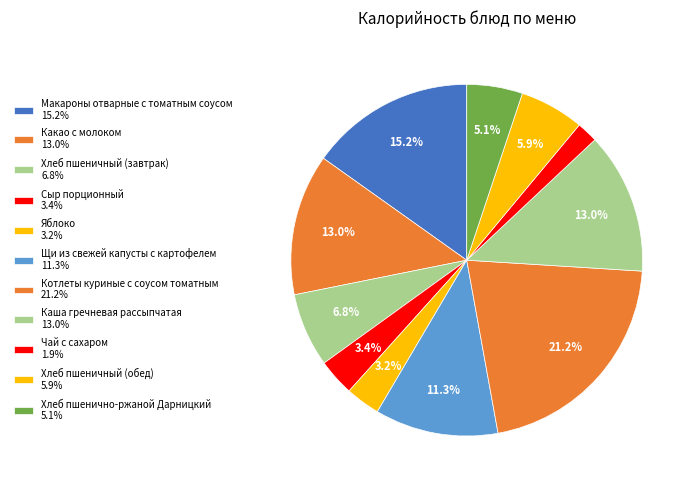

What portion of the pie excludes Какао с молоком?

87.0%